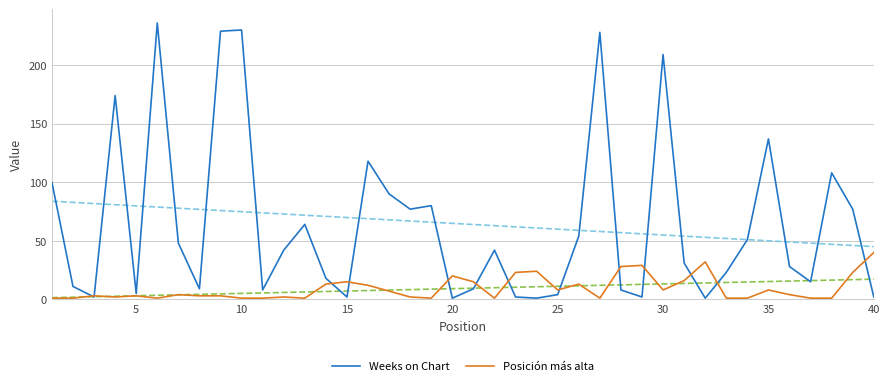

The Weeks on Chart series shows 2 at 15. True or false?

True